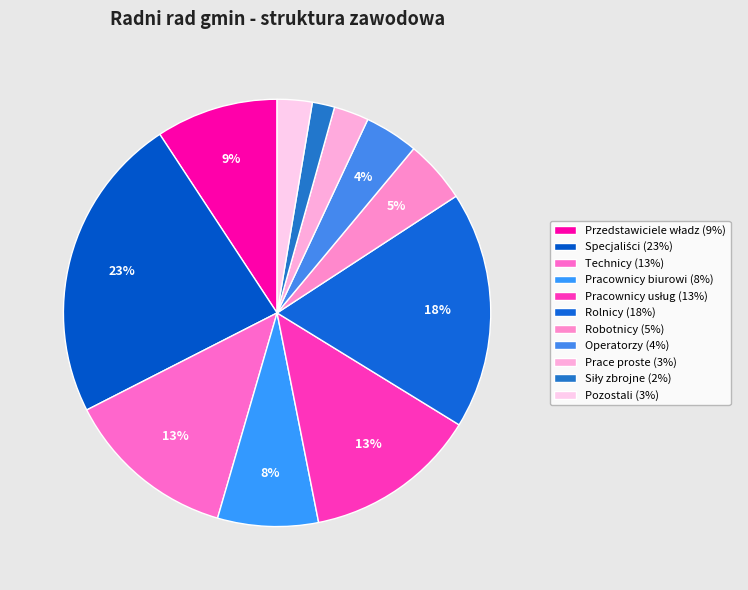

Is it true that Technicy is 13% of the pie?

True